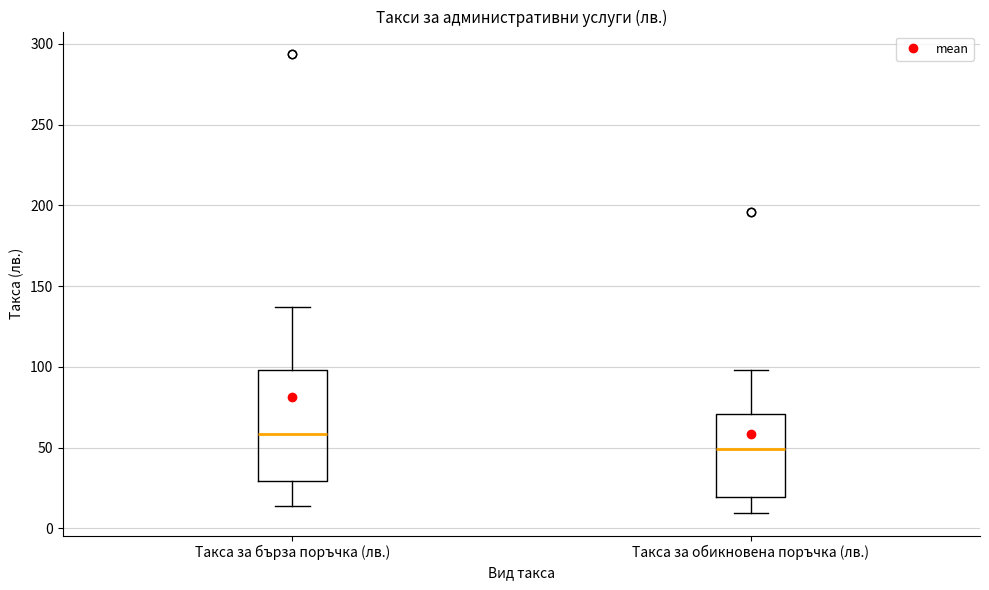

Which box is the tallest, from its lower edge to its upper edge?

Такса за бърза поръчка (лв.)